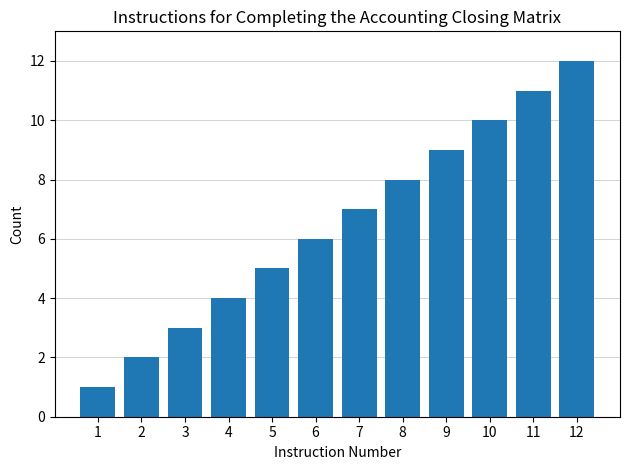

Where is the data nearest to the value 6?

6